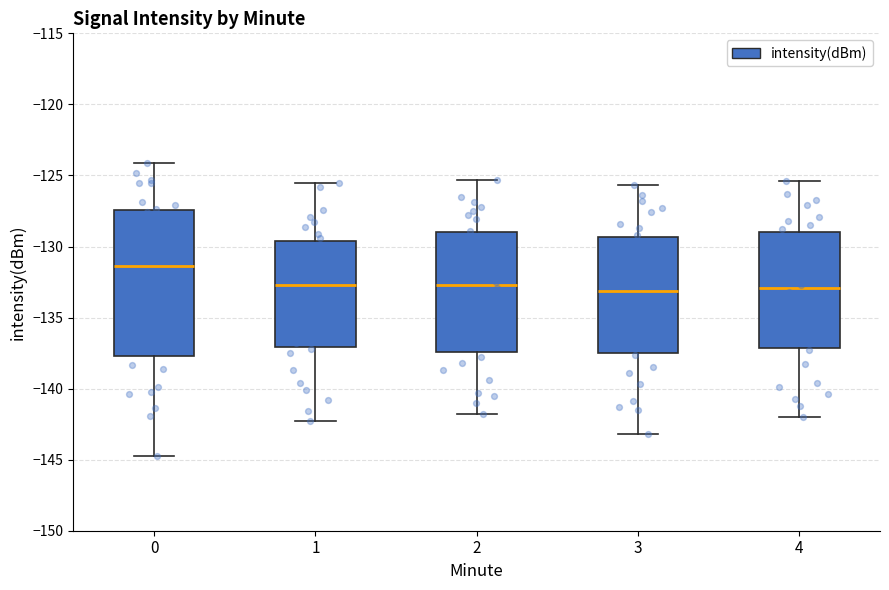

Which box is the tallest, from its lower edge to its upper edge?

0